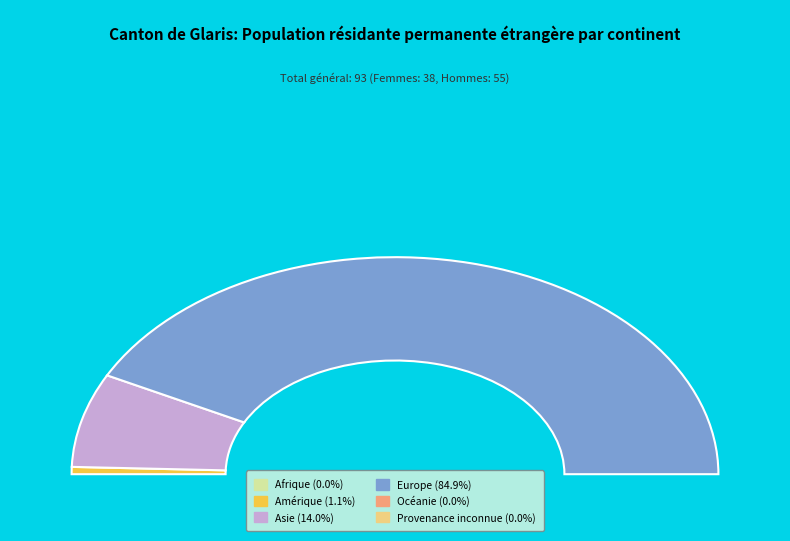

Is it true that Océanie is 15% of the pie?

False